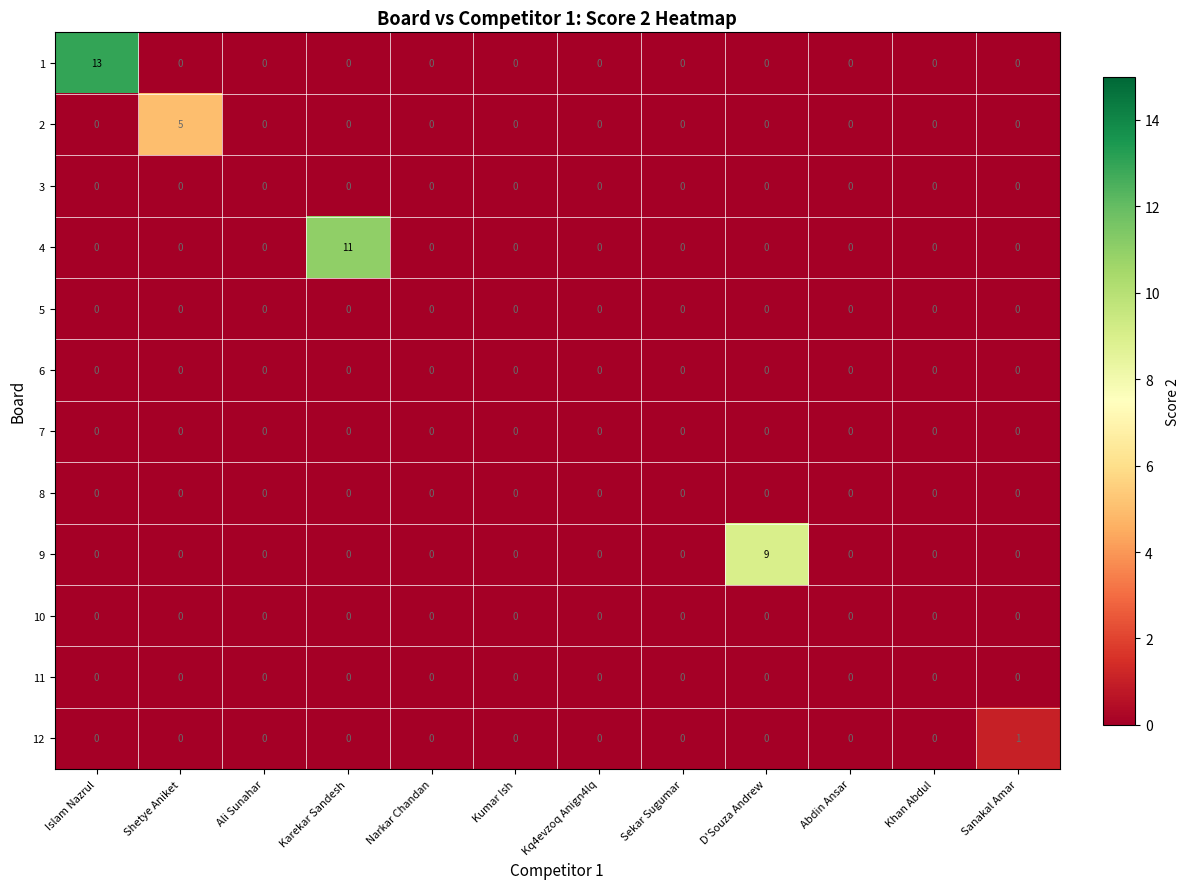

Between Shetye Aniket and Abdin Ansar, which series saw the biggest shift?

2